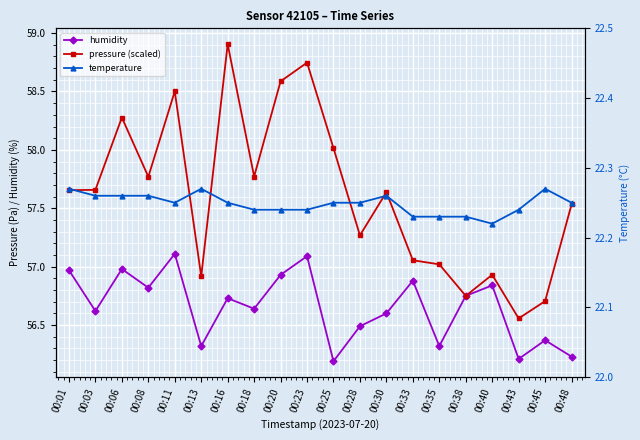

What are all the series names shown in the legend?

humidity, pressure (scaled), temperature